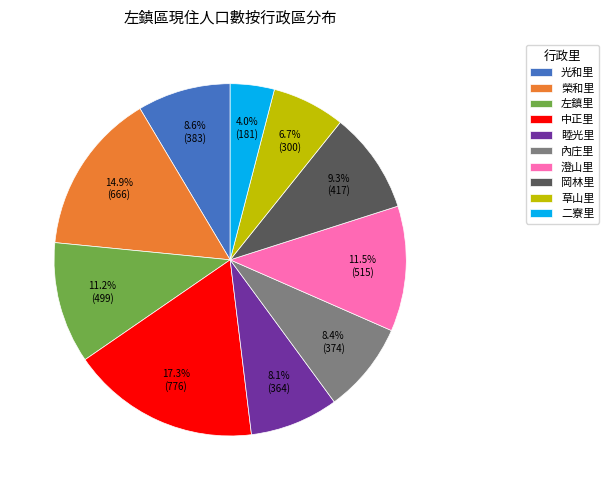

Do 內庄里 and 光和里 together represent more than half of the pie?

No